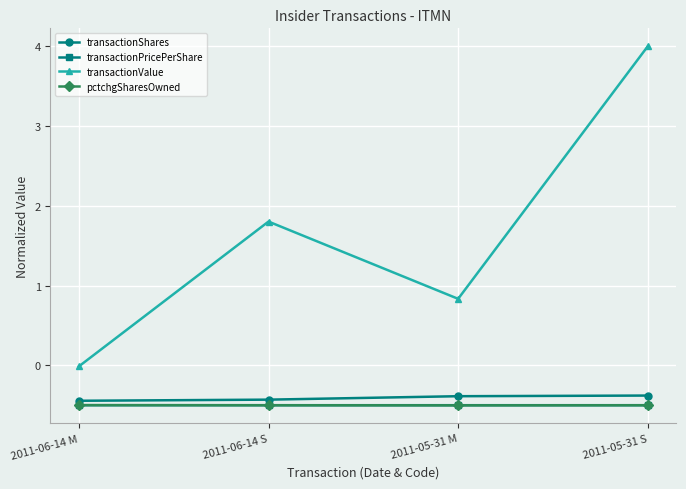

What is the label of the 2nd point from the left?

2011-06-14 S